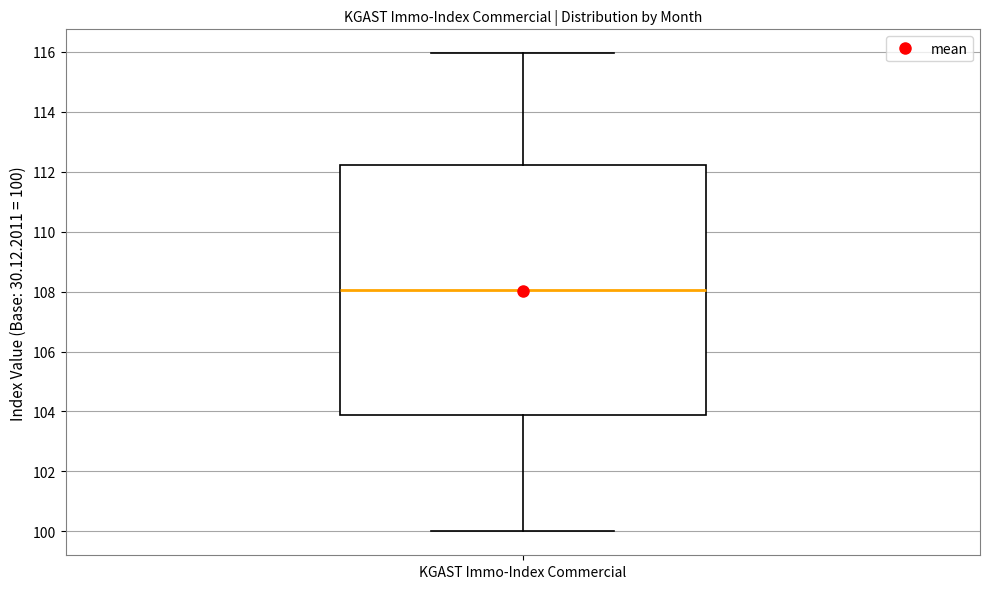

Transcribe this box plot: give where the median line is, the range the box spans, and where the two whiskers end, as read against the y-axis. The values are not printed on the chart, so give them approximately, as read against the axis.

median 108.0, box 103.8 to 112.2, whiskers 100.0 to 116.0